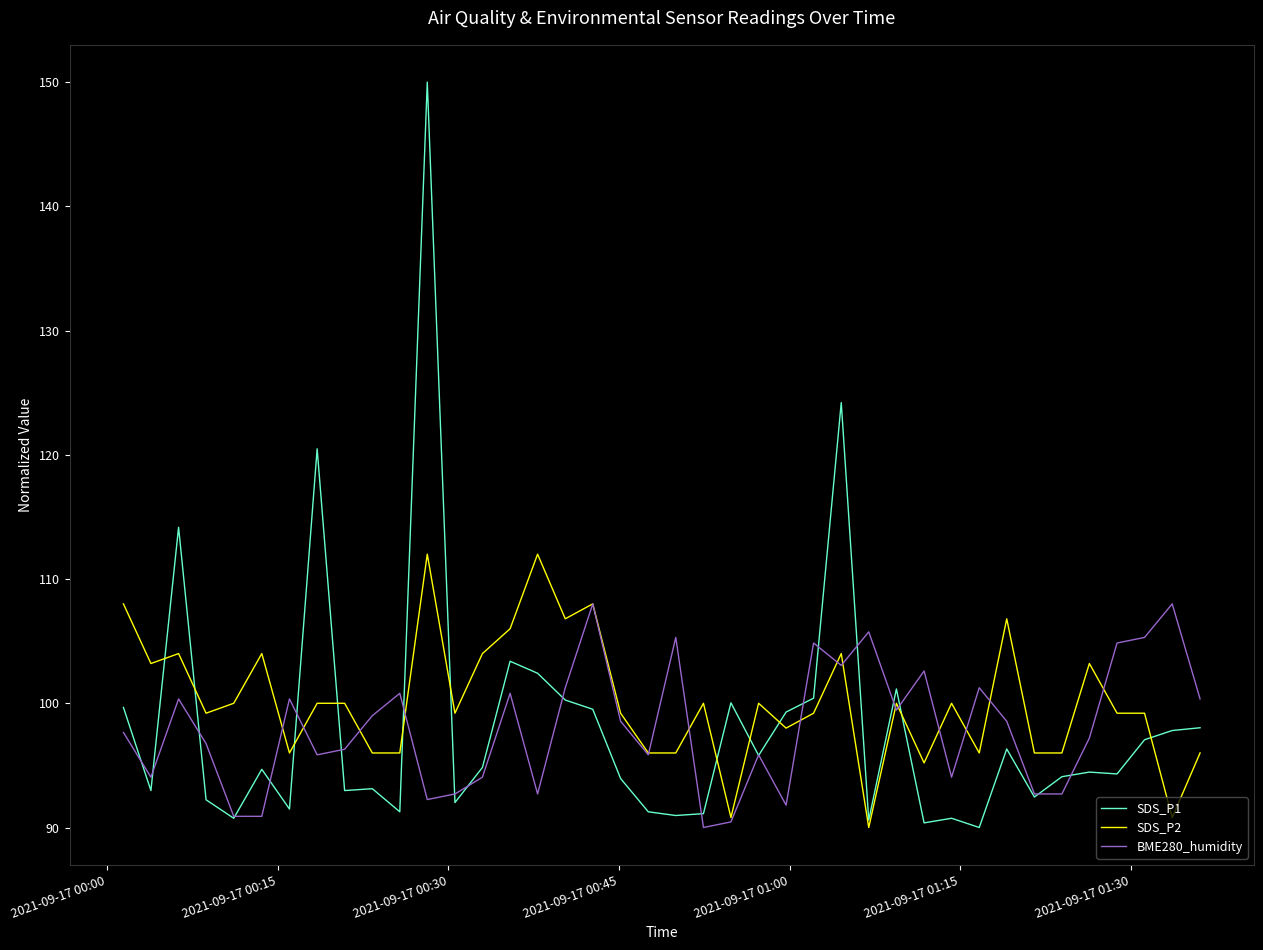

Rank the series by their maximum value, from lowest to highest.

BME280_humidity, SDS_P2, SDS_P1